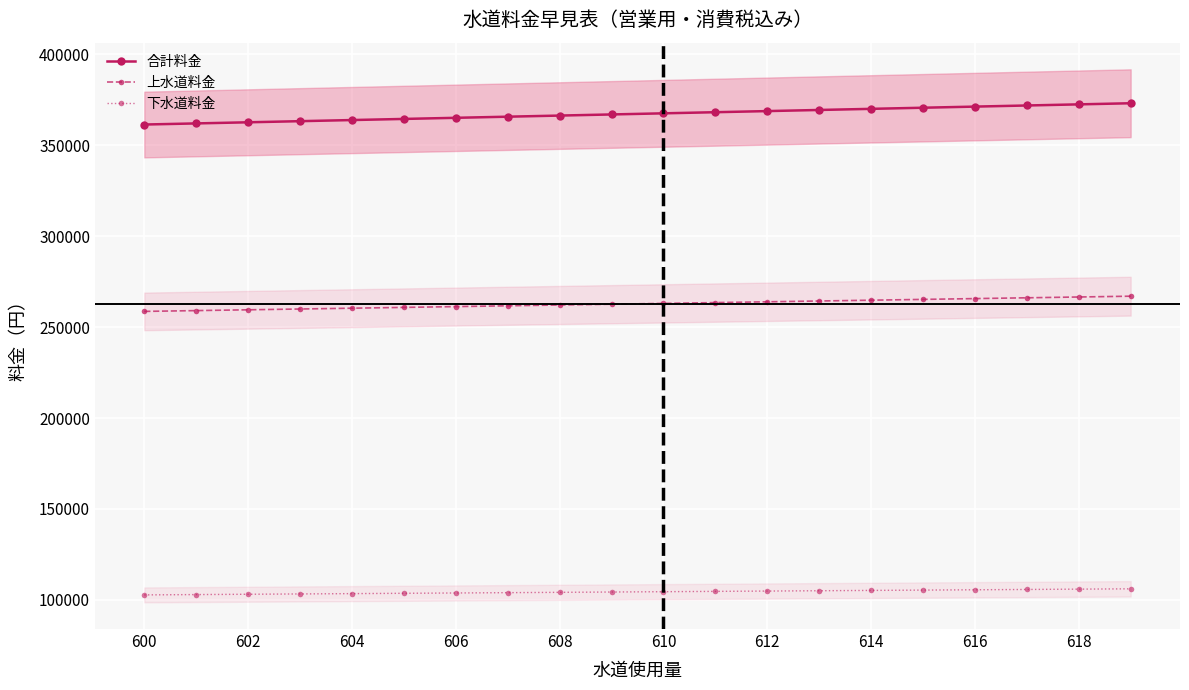

List the series in order of their overall mean, lowest first.

下水道料金, 上水道料金, 合計料金